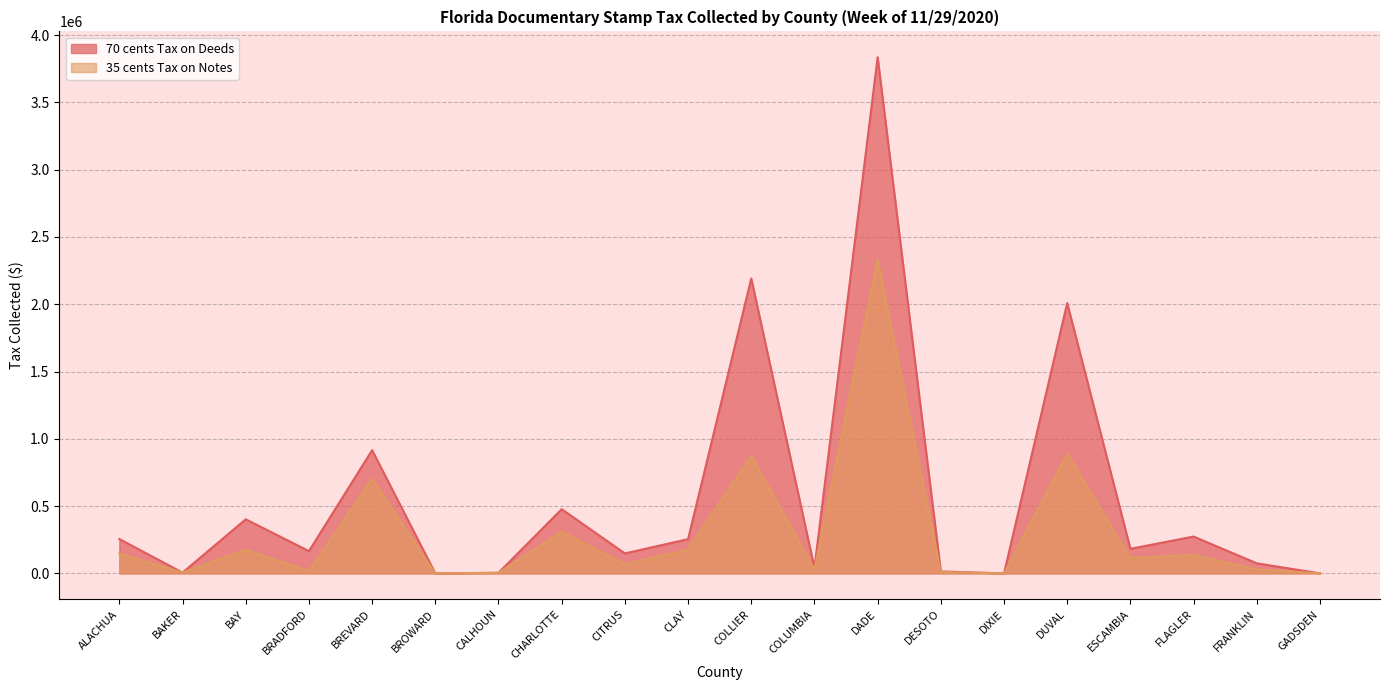

What position from the right is COLLIER?

10